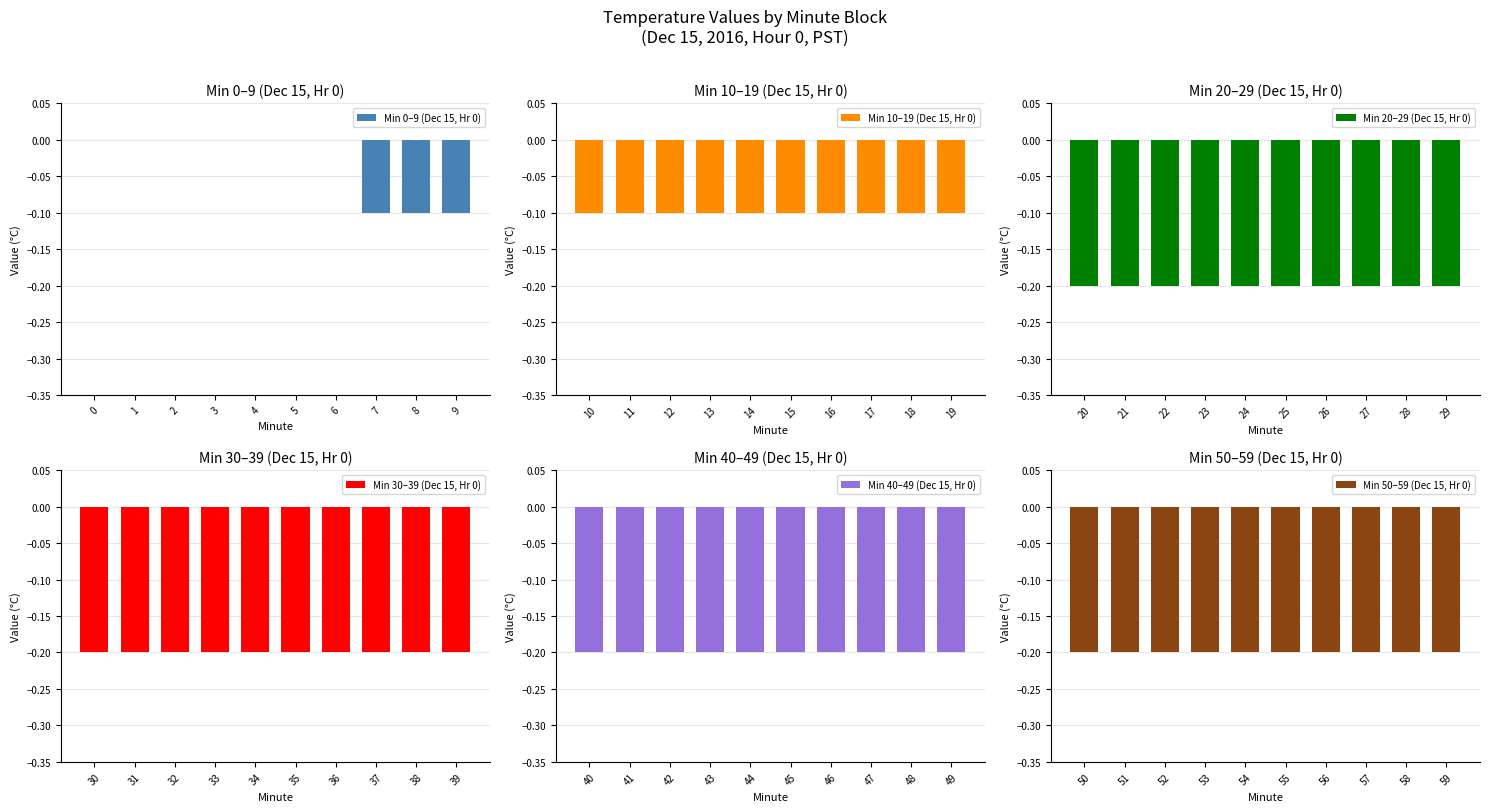

True or false: Min 0–9 (Dec 15, Hr 0) has a value of 0.1 at 6.

False